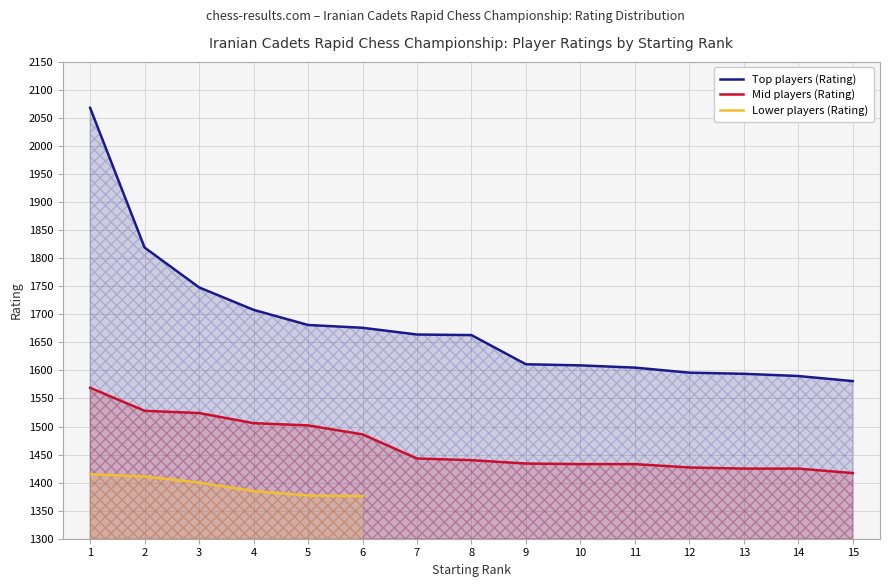

True or false: Top players (Rating) and Mid players (Rating) cross at least once.

False